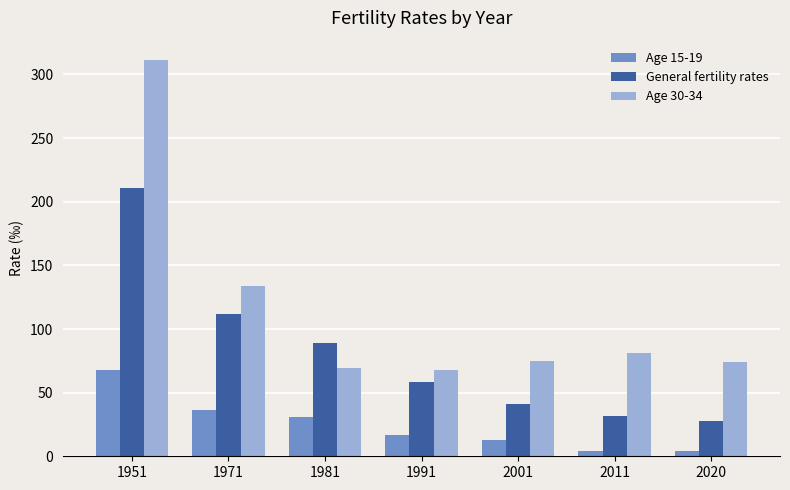

How many groups of bars are there?

7